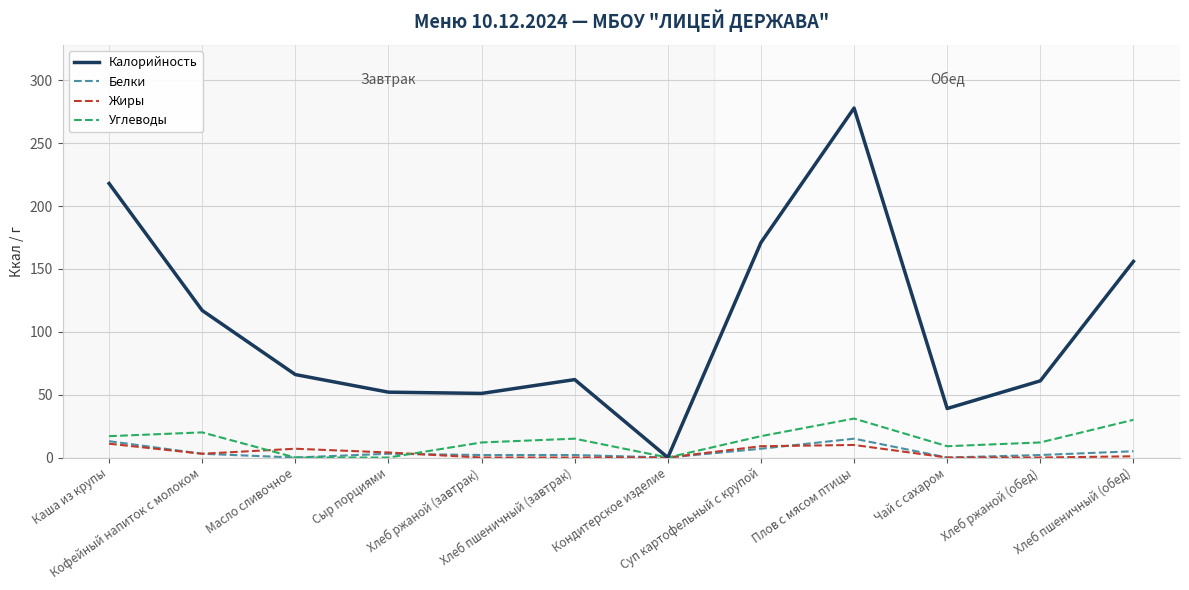

Is it true that Калорийность equals 39 at Чай с сахаром?

True